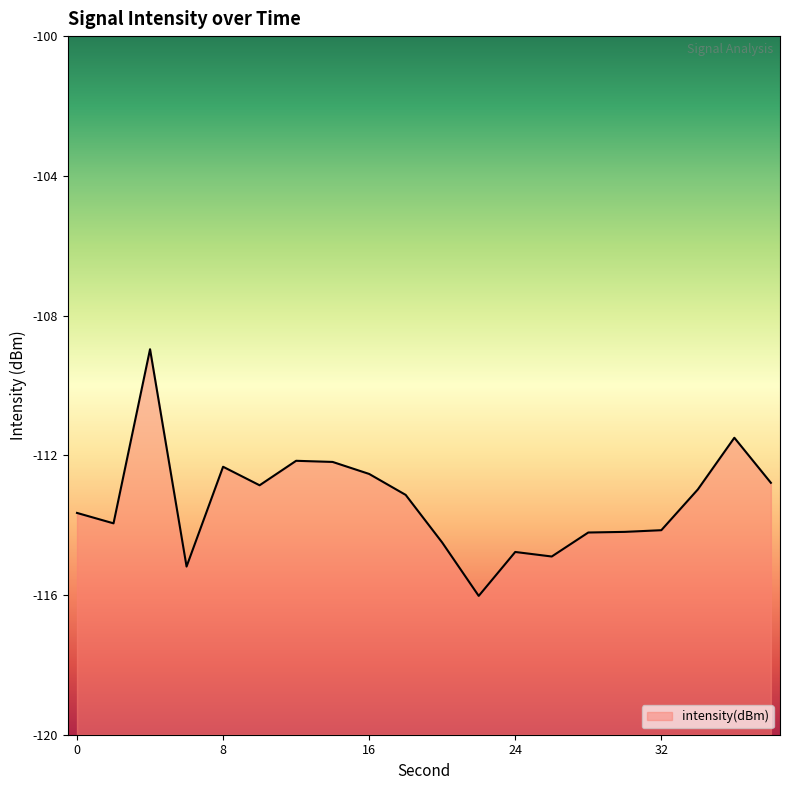

Read the value at 38.

-112.8